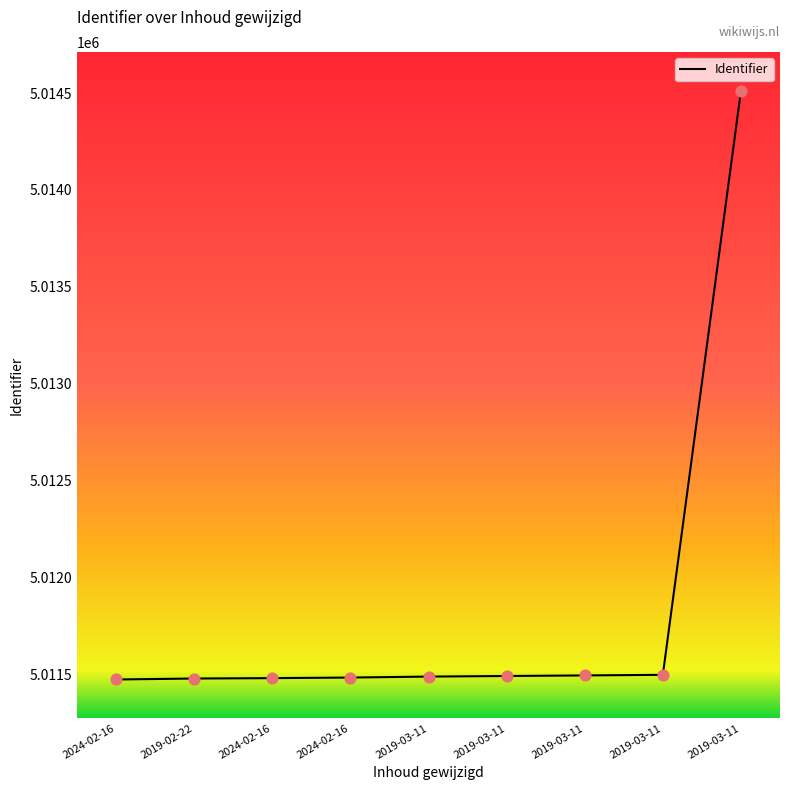

What is the change in value from 2019-03-11 to 2019-03-11?

+3